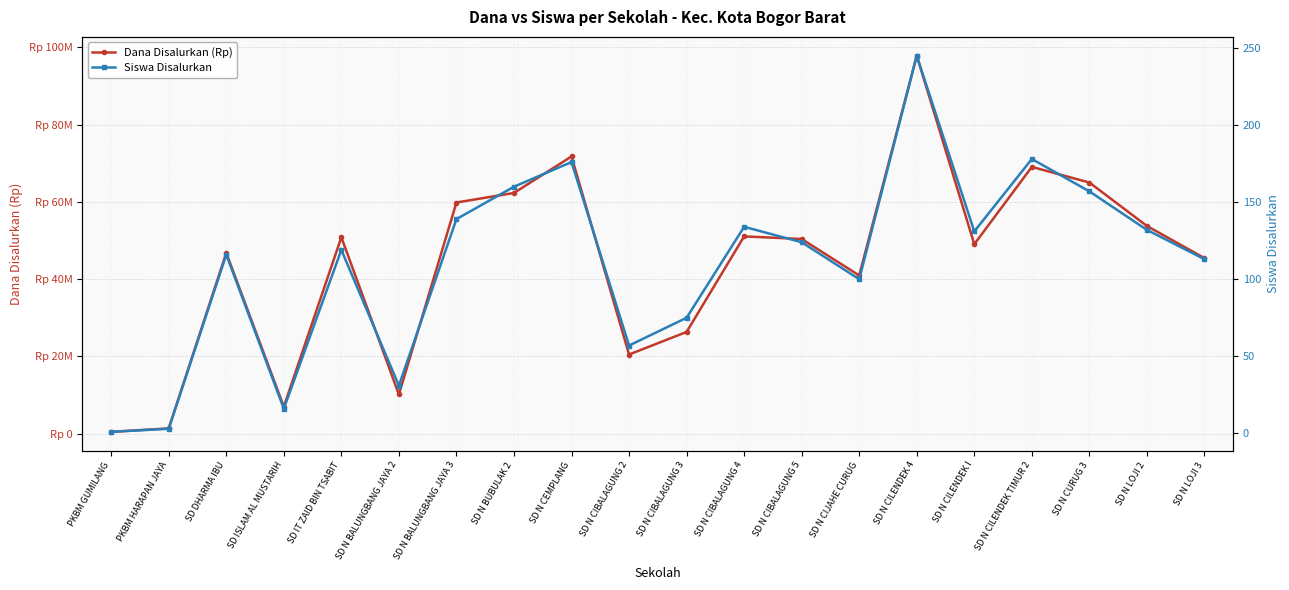

How many lines are shown in the chart?

2